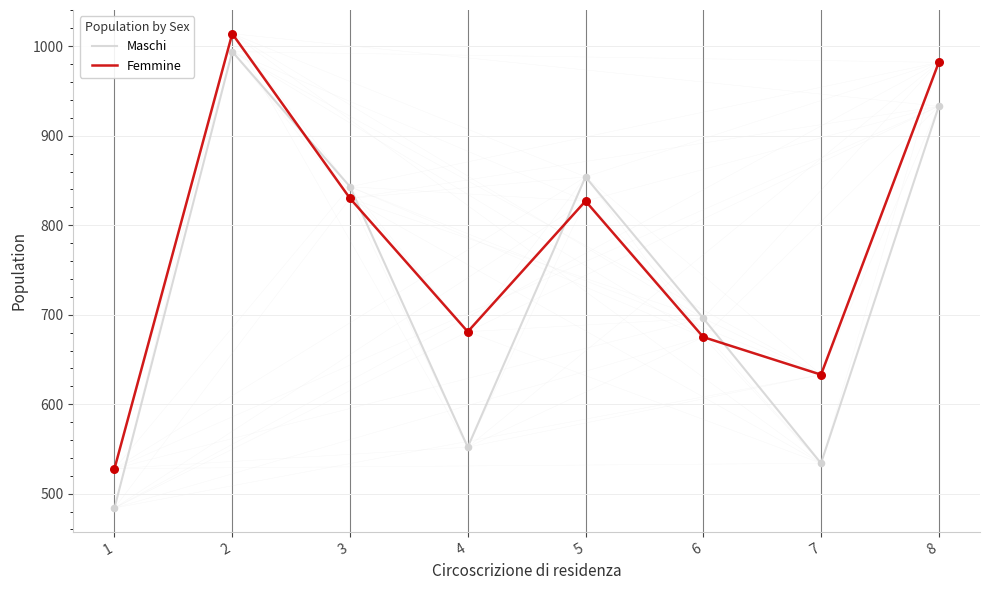

What are all the series names shown in the legend?

Maschi, Femmine